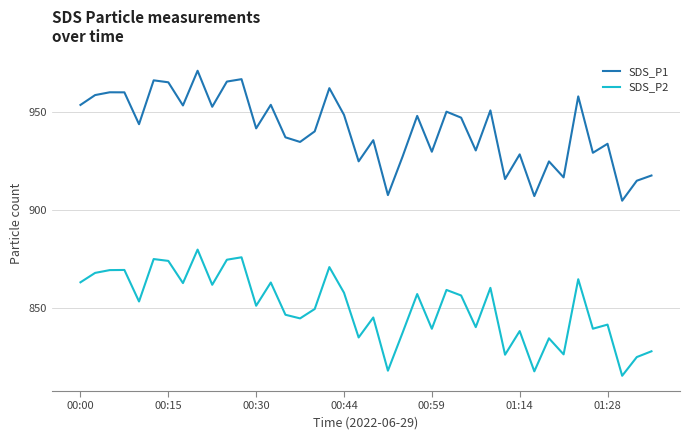

Which series has the largest total across all categories?

SDS_P1